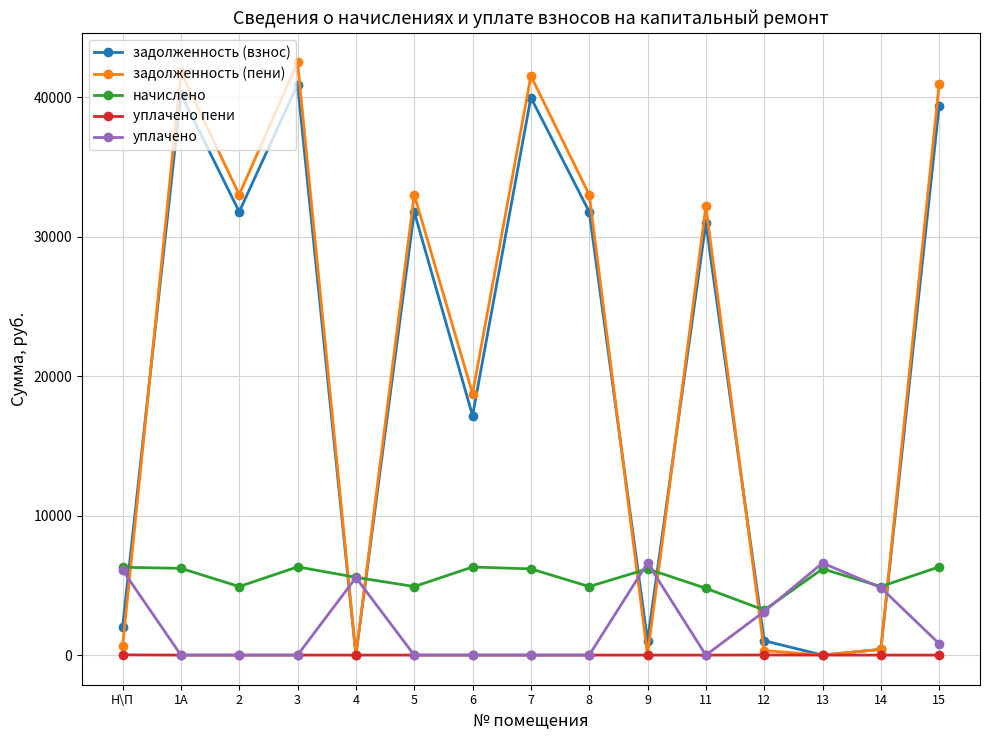

How many values in the задолженность (пени) series are below 32179?

7